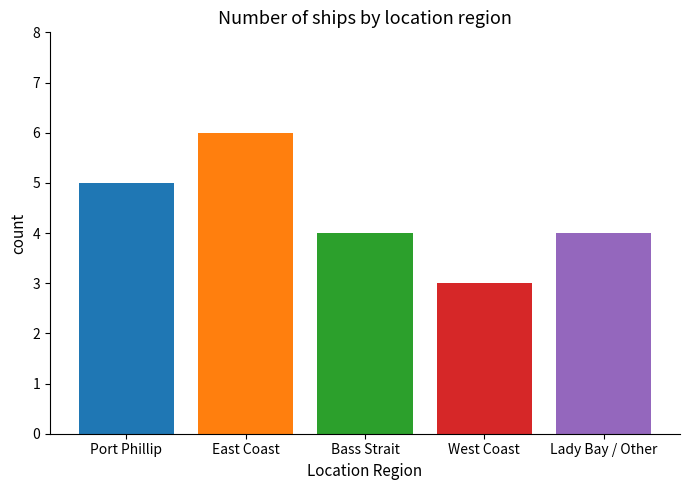

Reading left to right, extract all data points from this chart.

Port Phillip: Bass Strait=5
East Coast: Bass Strait=6
Bass Strait: Bass Strait=4
West Coast: Bass Strait=3
Lady Bay / Other: Bass Strait=4